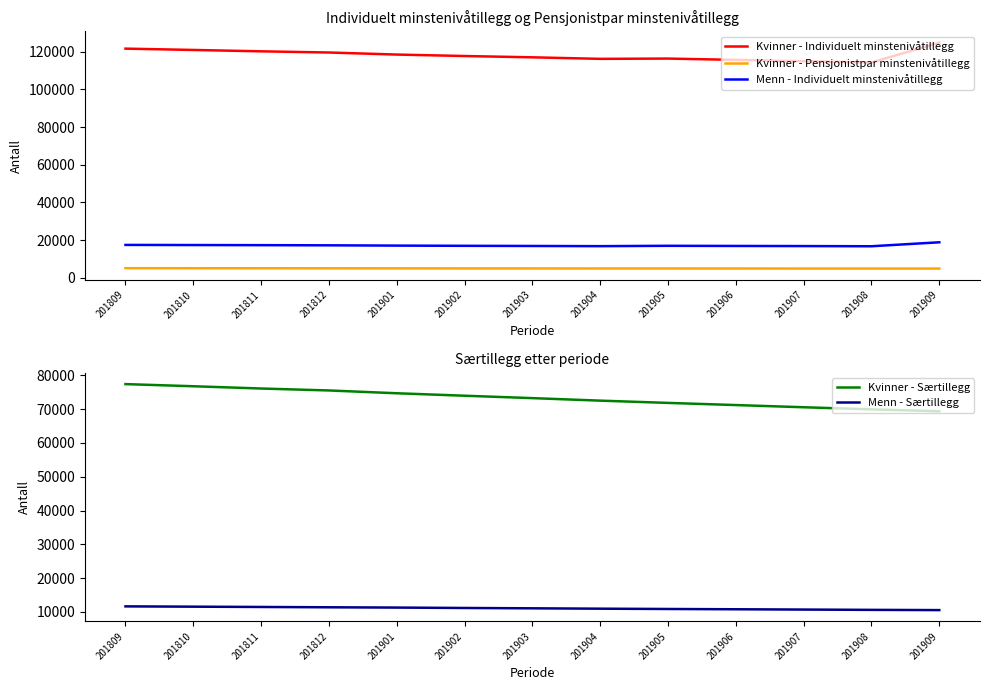

Read the Kvinner - Individuelt minstenivåtillegg value at 201906, to the nearest 50.

115700